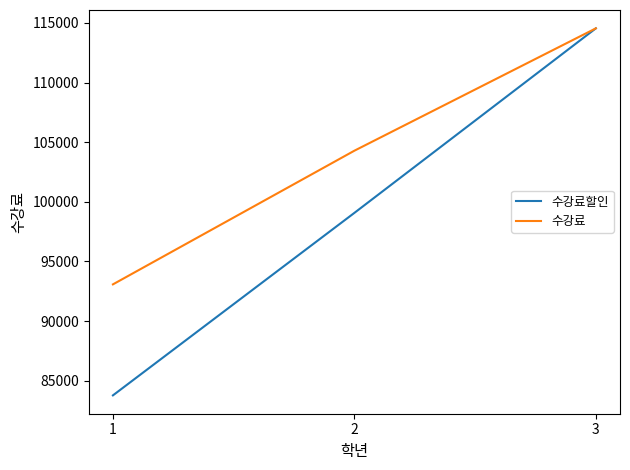

At which label is 수강료 closest to 103811?

2